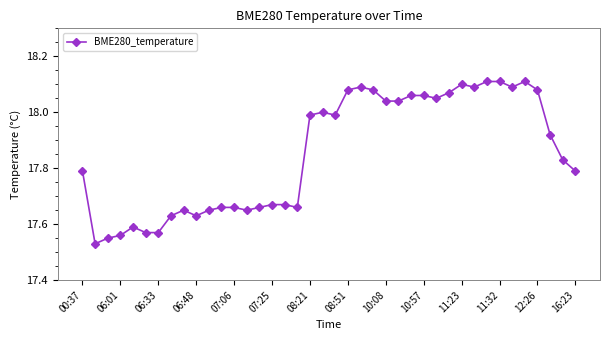

How many lines are shown in the chart?

1